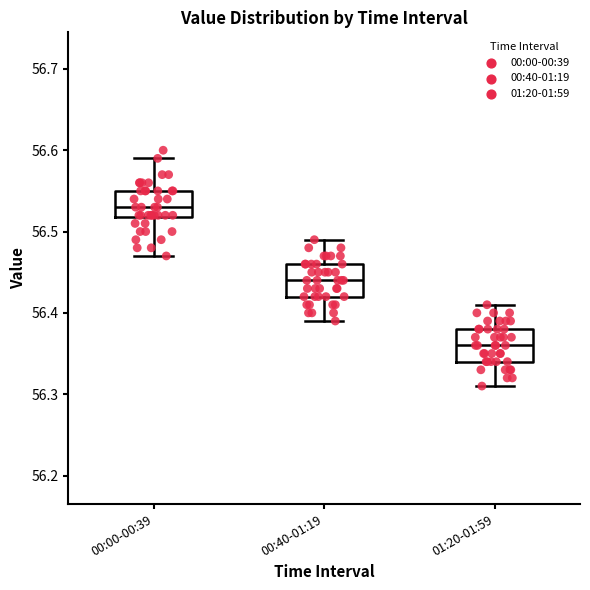

Reading left to right, read every box against the y-axis: the position of its median line, the range the box covers, and the ends of its whiskers. The values are not printed on the chart, so give them approximately, as read against the axis.

00:00-00:39: median 56.53, box 56.52 to 56.55, whiskers 56.47 to 56.59
00:40-01:19: median 56.44, box 56.42 to 56.46, whiskers 56.39 to 56.49
01:20-01:59: median 56.36, box 56.34 to 56.38, whiskers 56.31 to 56.41